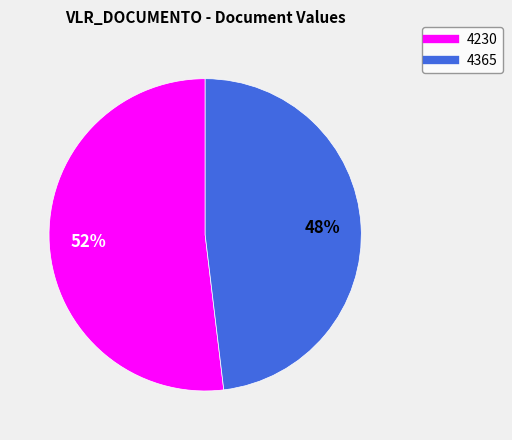

Rank the categories by value from lowest to highest.

4365, 4230